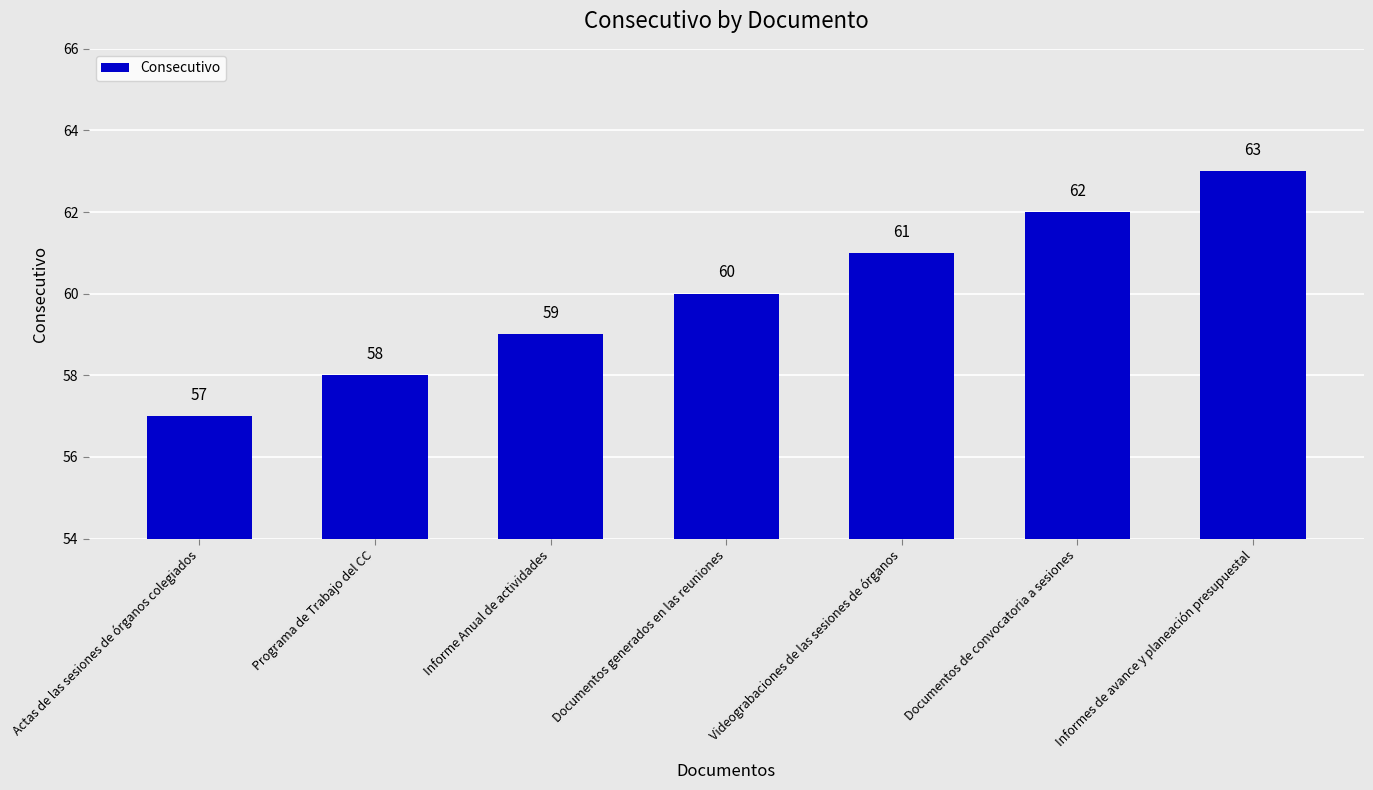

What is the sum of the values at Videograbaciones de las sesiones de órganos and Informe Anual de actividades?

120